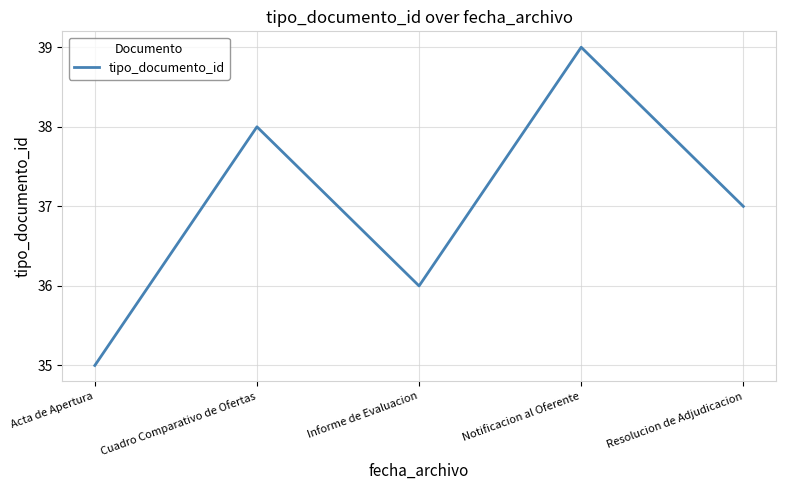

At which label does the data first exceed 37?

Cuadro Comparativo de Ofertas